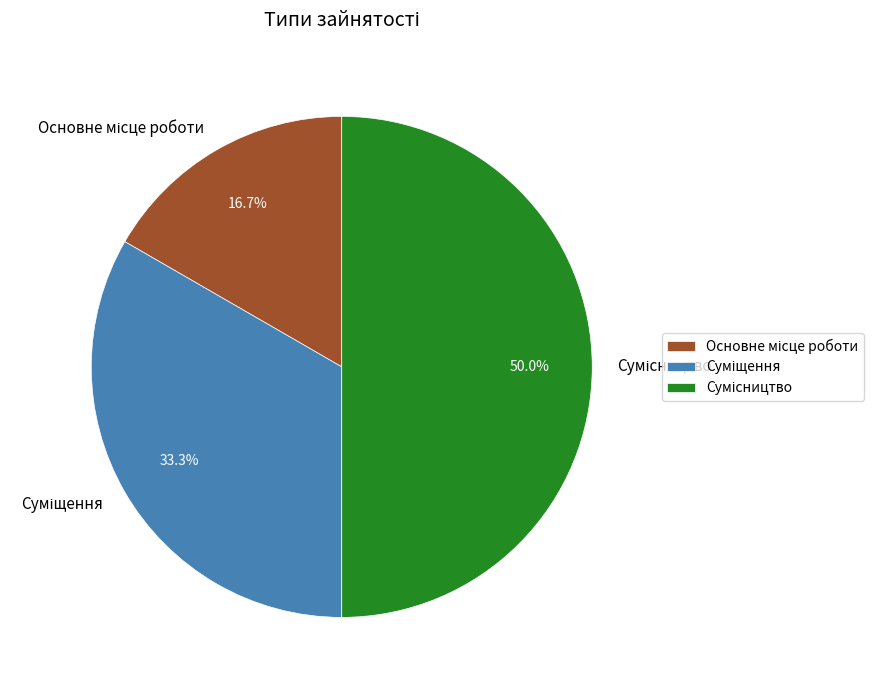

How many segments does this pie chart have?

3